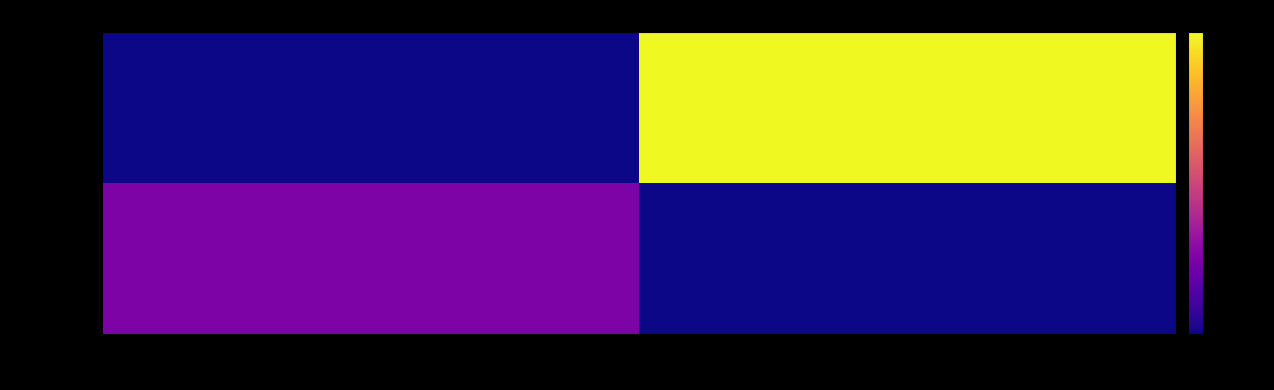

Reading left to right, extract all data points from this chart.

24c67c34…: -1=-85	1=-110
15ef99dd…: -1=-110	1=-10